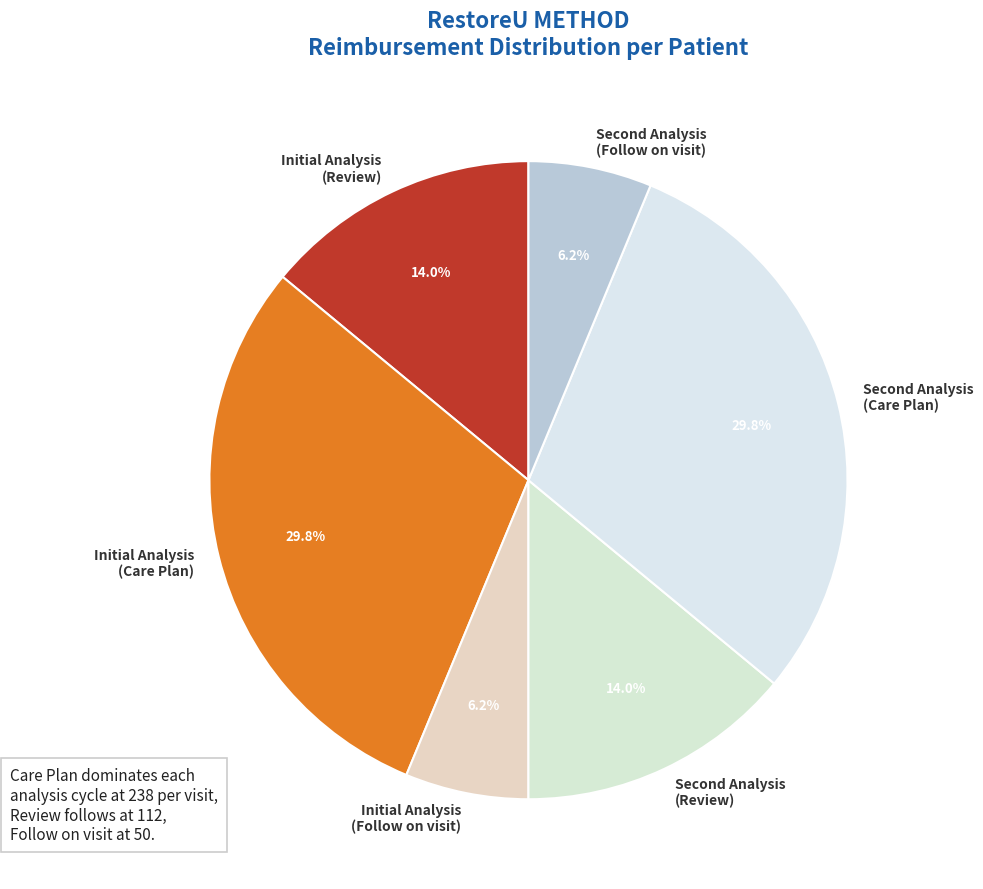

Is the sum of Initial Analysis (Follow on visit) and Initial Analysis (Review) greater than half?

No